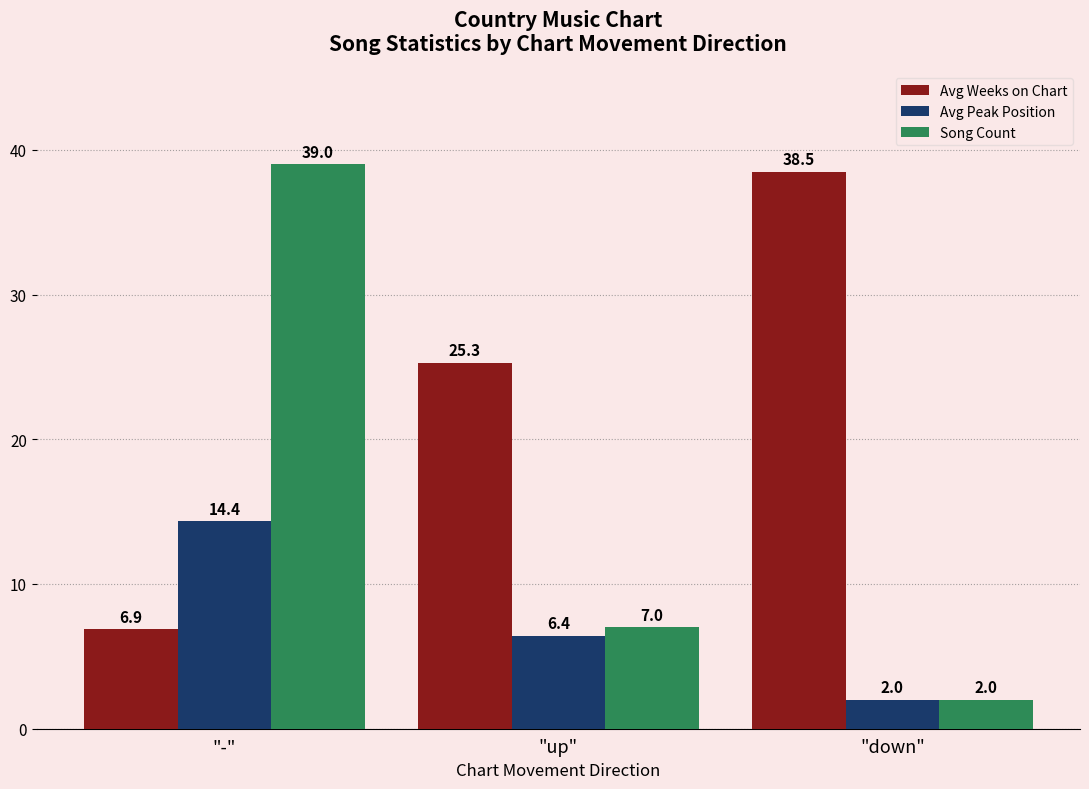

What position from the left is "up"?

2